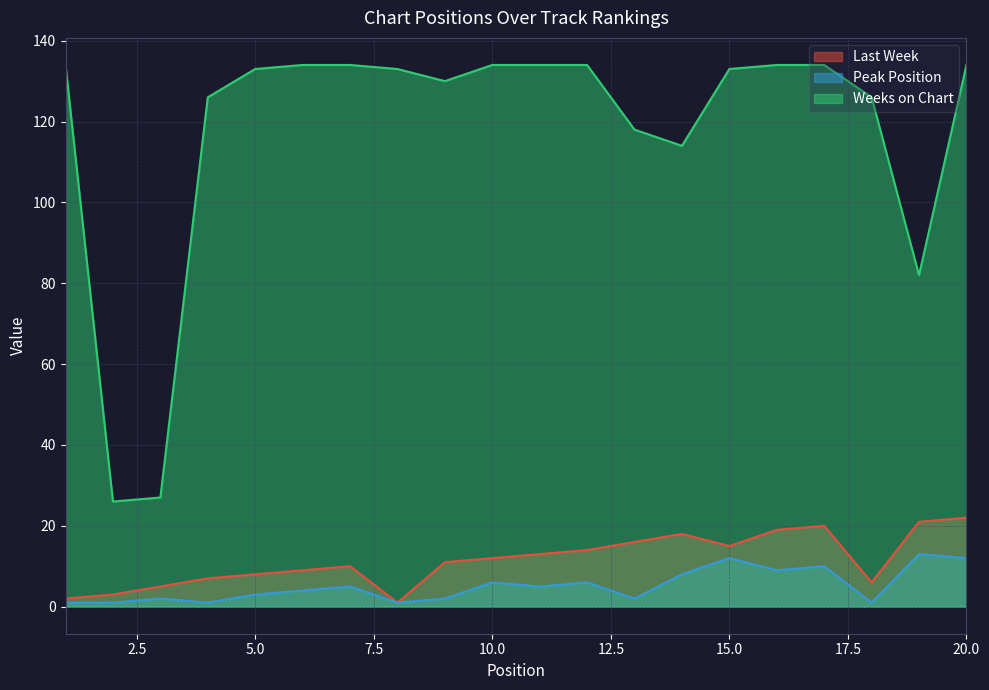

What is the sum of the Weeks on Chart values at 16 and 11?

268